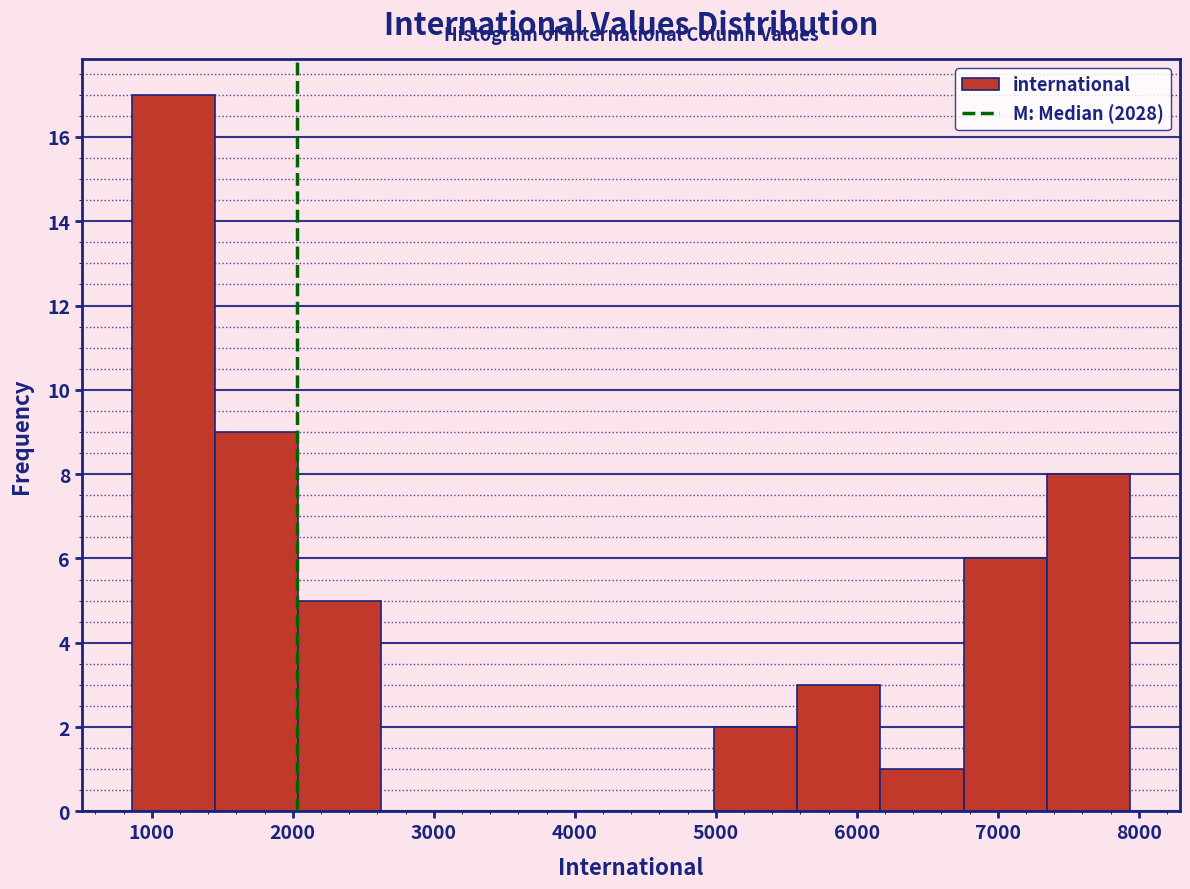

Reading left to right, transcribe this chart: for each bar, give the range it covers on the x-axis and its height. Neither the bar edges nor the heights are printed on the chart, so give them approximately, as read against the axes.

900 to 1400: 17
1400 to 2000: 9
2000 to 2600: 5
2600 to 3200: 0
3200 to 3800: 0
3800 to 4400: 0
4400 to 5000: 0
5000 to 5600: 2
5600 to 6200: 3
6200 to 6800: 1
6800 to 7300: 6
7300 to 7900: 8